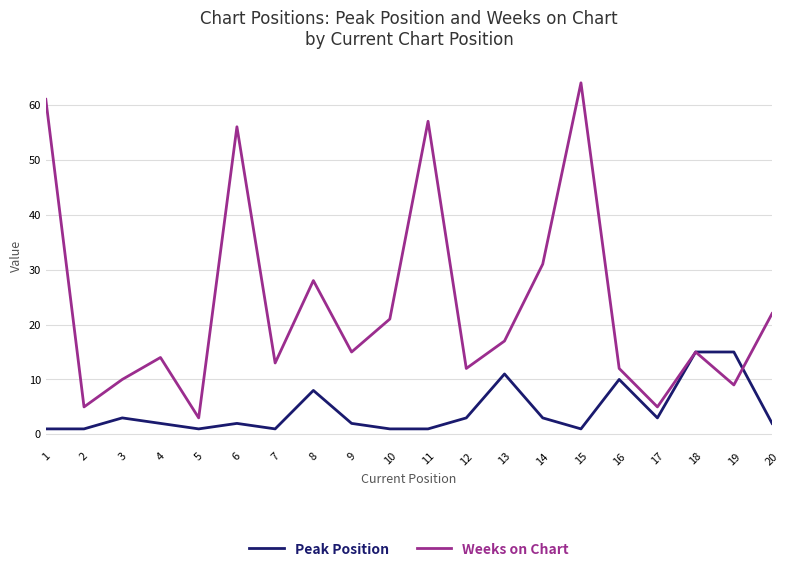

Rank the series at 16 from lowest to highest value.

Peak Position, Weeks on Chart